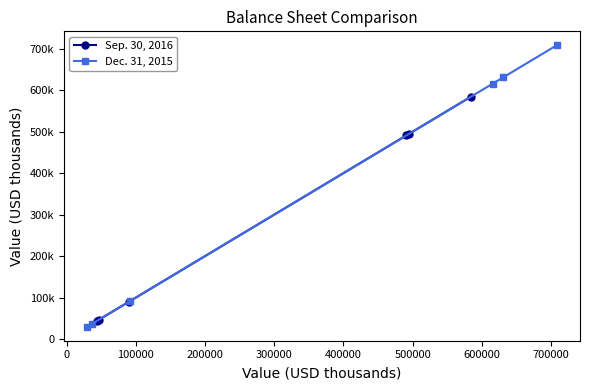

Rank the series by their average value, from lowest to highest.

Sep. 30, 2016, Dec. 31, 2015